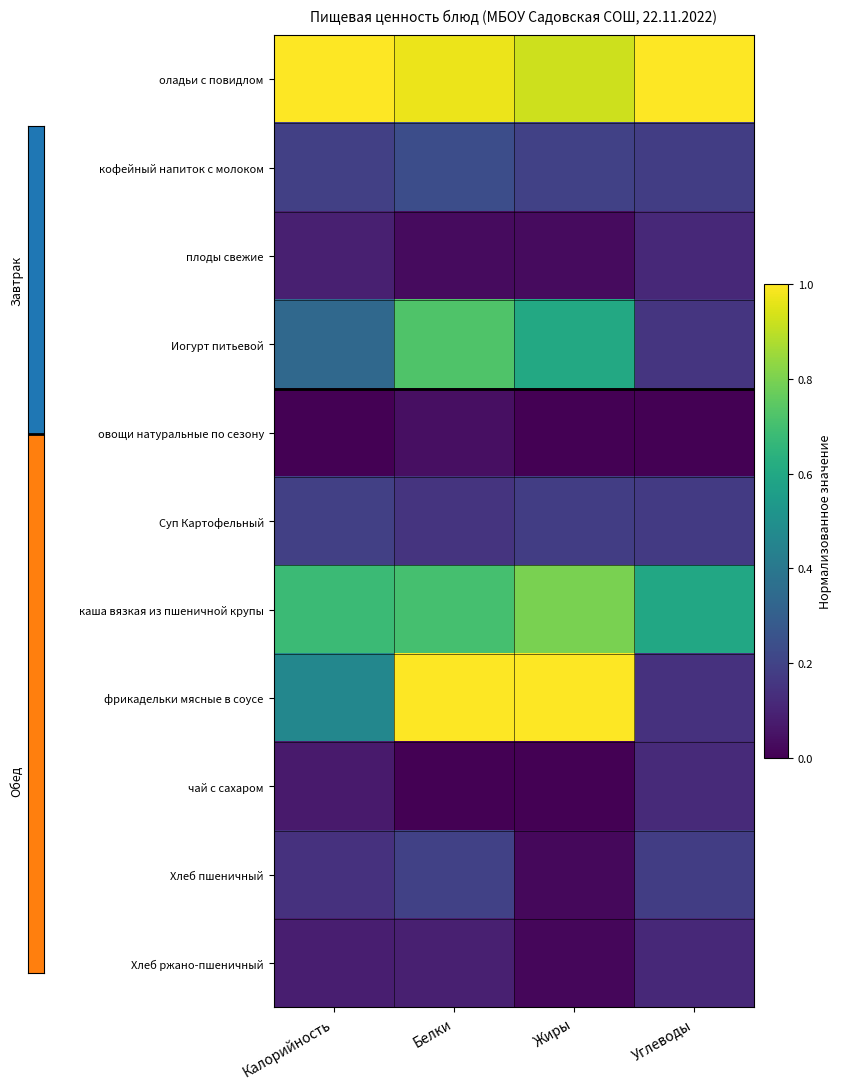

Reading left to right, what are all the values shown in this chart?

оладьи с повидлом: Калорийность=1.0	Белки=1.0	Жиры=0.9	Углеводы=1.0
кофейный напиток с молоком: Калорийность=0.2	Белки=0.2	Жиры=0.2	Углеводы=0.2
плоды свежие: Калорийность=0.1	Белки=0.0	Жиры=0.0	Углеводы=0.1
Иогурт питьевой: Калорийность=0.3	Белки=0.7	Жиры=0.6	Углеводы=0.2
овощи натуральные по сезону: Калорийность=0.0	Белки=0.0	Жиры=0.0	Углеводы=0.0
Суп Картофельный: Калорийность=0.2	Белки=0.2	Жиры=0.2	Углеводы=0.2
каша вязкая из пшеничной крупы: Калорийность=0.7	Белки=0.7	Жиры=0.8	Углеводы=0.6
фрикадельки мясные в соусе: Калорийность=0.5	Белки=1.0	Жиры=1.0	Углеводы=0.1
чай с сахаром: Калорийность=0.1	Белки=0.0	Жиры=0.0	Углеводы=0.1
Хлеб пшеничный: Калорийность=0.1	Белки=0.2	Жиры=0.0	Углеводы=0.2
Хлеб ржано-пшеничный: Калорийность=0.1	Белки=0.1	Жиры=0.0	Углеводы=0.1